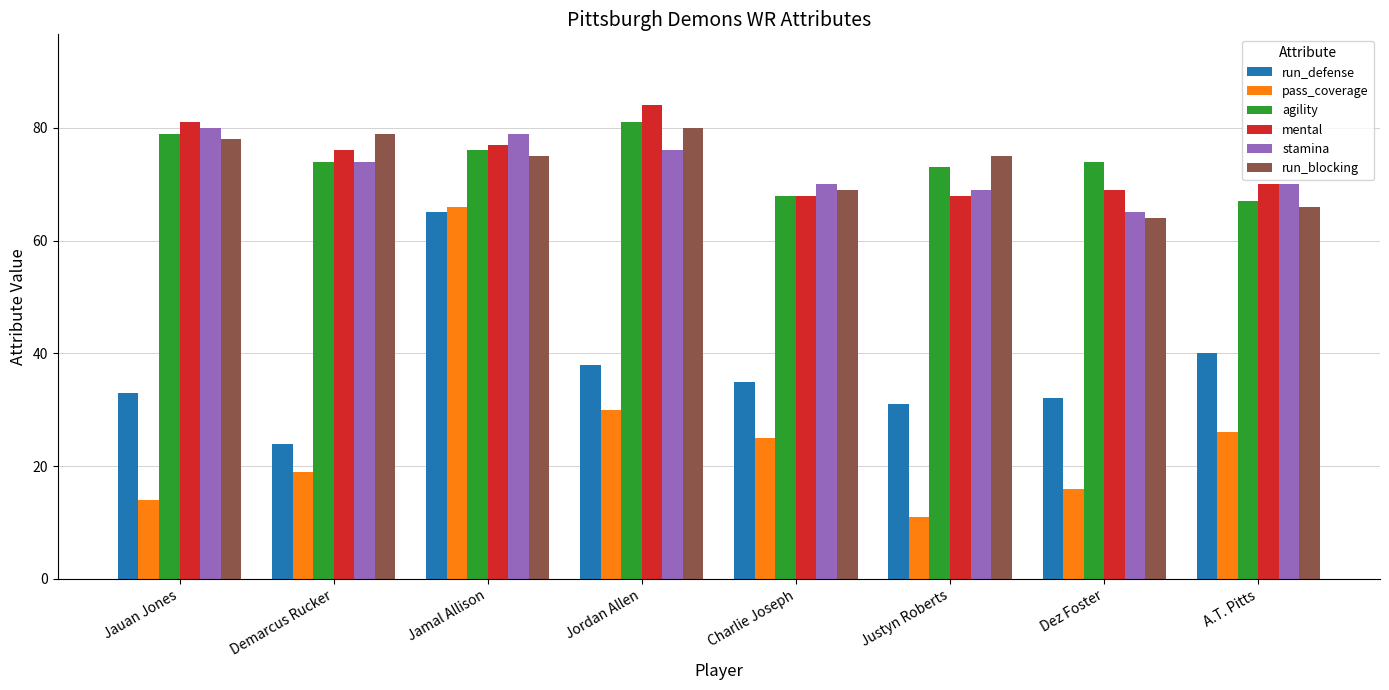

Between Jauan Jones and Charlie Joseph, which series saw the biggest shift?

mental